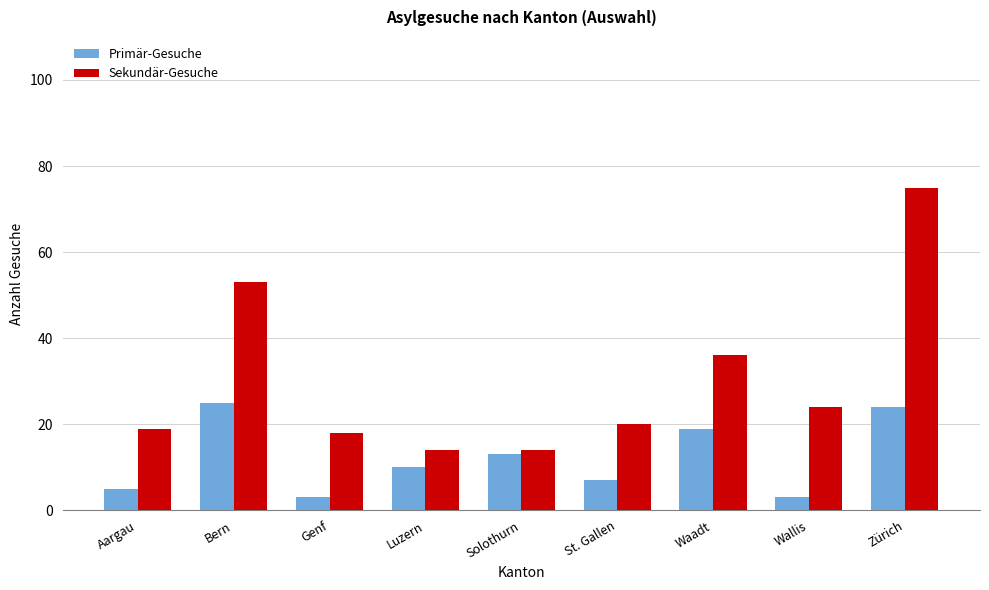

What is the difference between the highest and lowest values at Zürich?

51